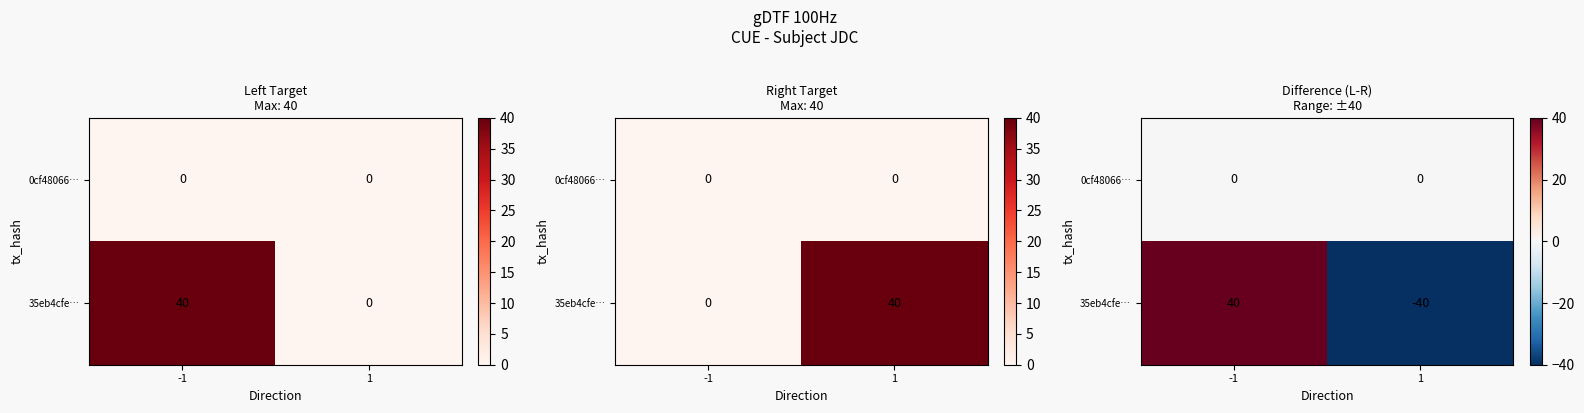

Is the value of 35eb4cfe… at -1 greater than the value of 0cf48066… at 1?

Yes